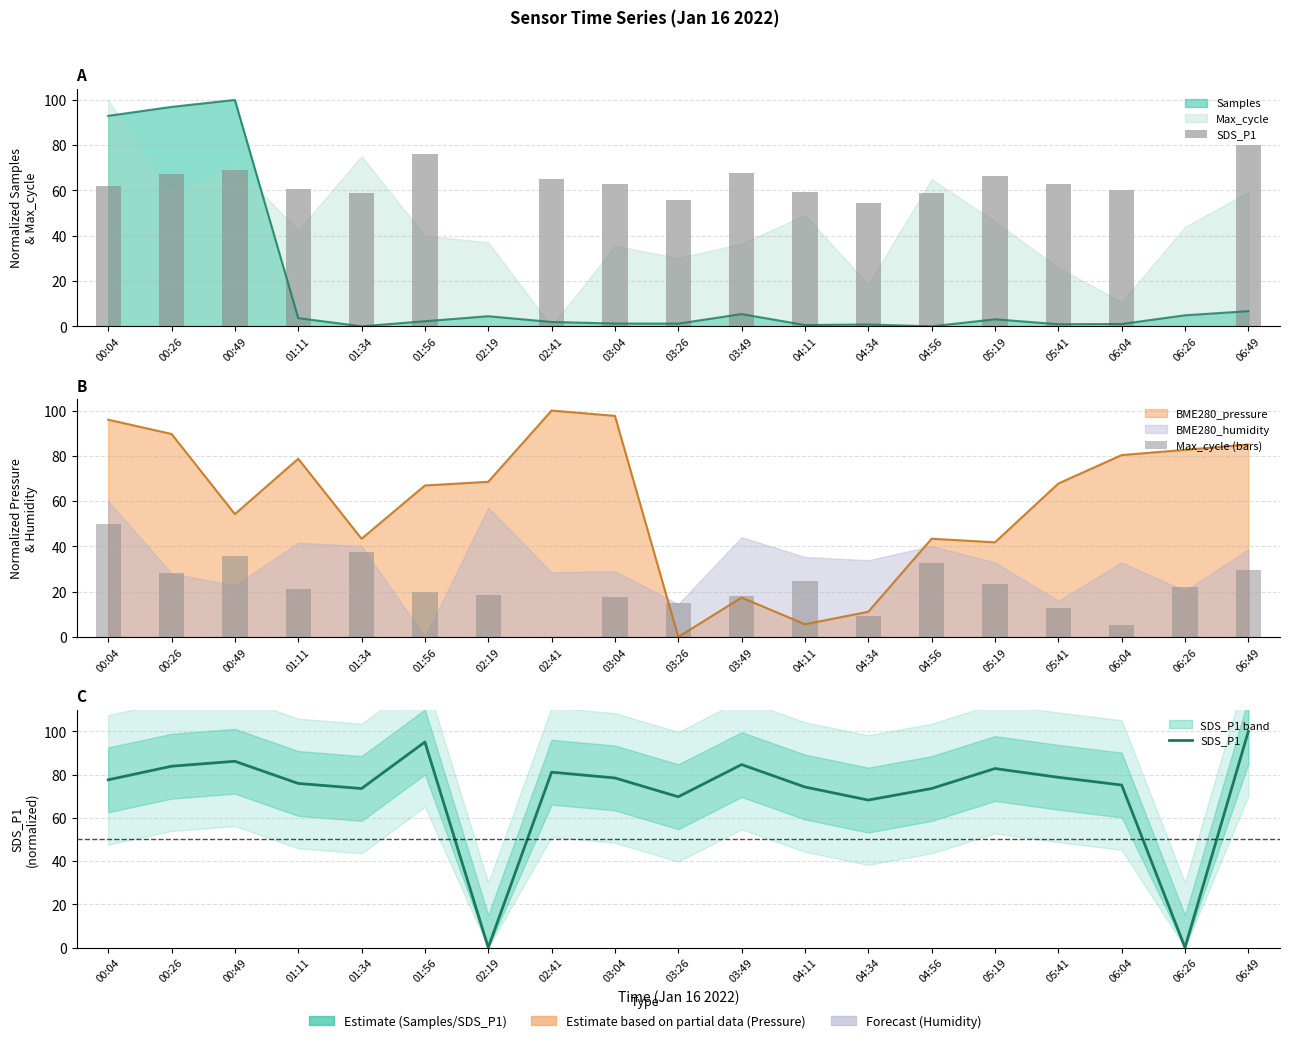

What is the total value across all series at 06:04?

80.6